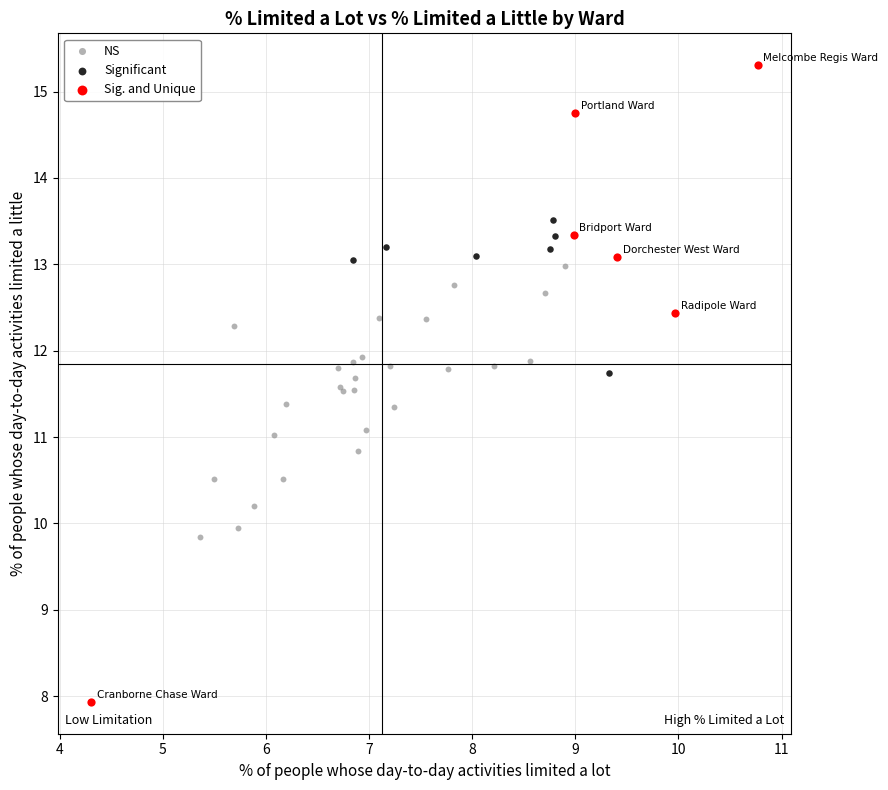

Which series has the widest spread of Y values?

Sig. and Unique